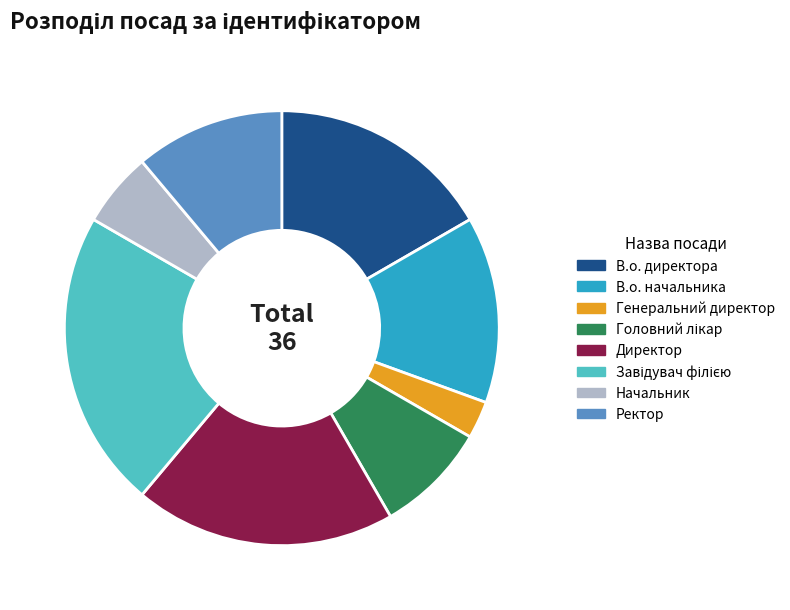

Combined, do В.о. директора and Ректор account for over 50%?

No